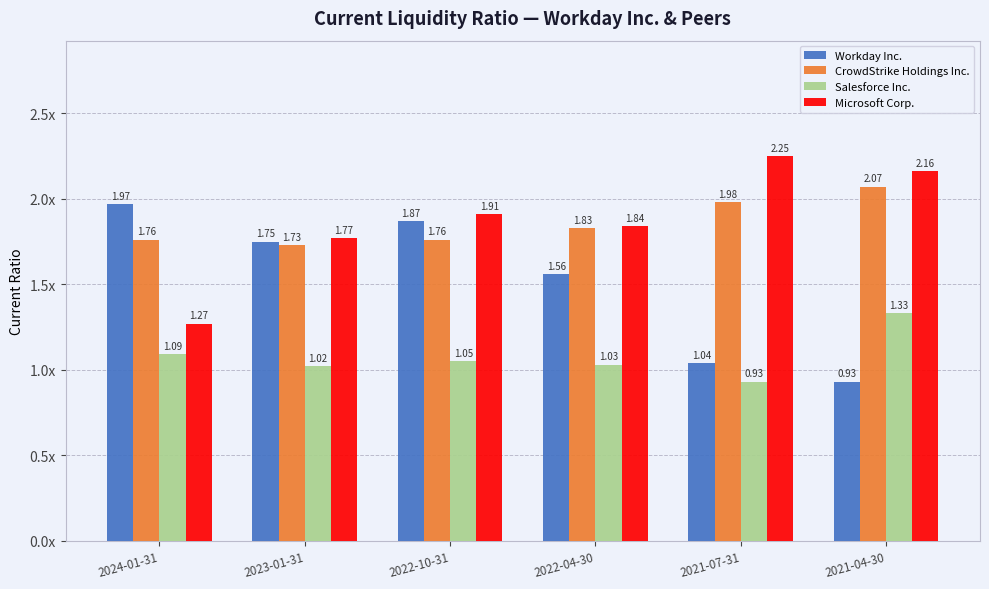

Between 2022-10-31 and 2021-04-30, which series saw the biggest shift?

Workday Inc.